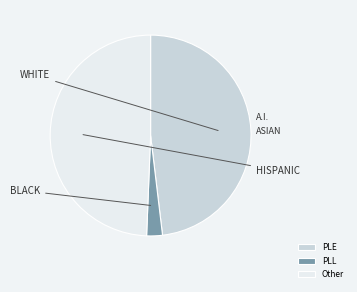

Which slice is the largest?

Other